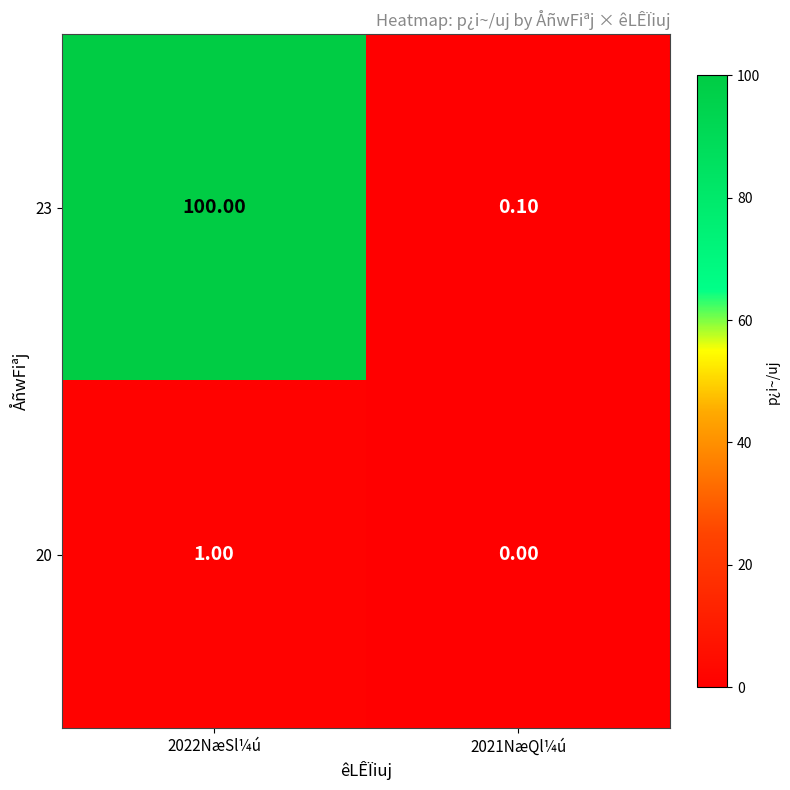

What is the sum of all 23 values?

100.1